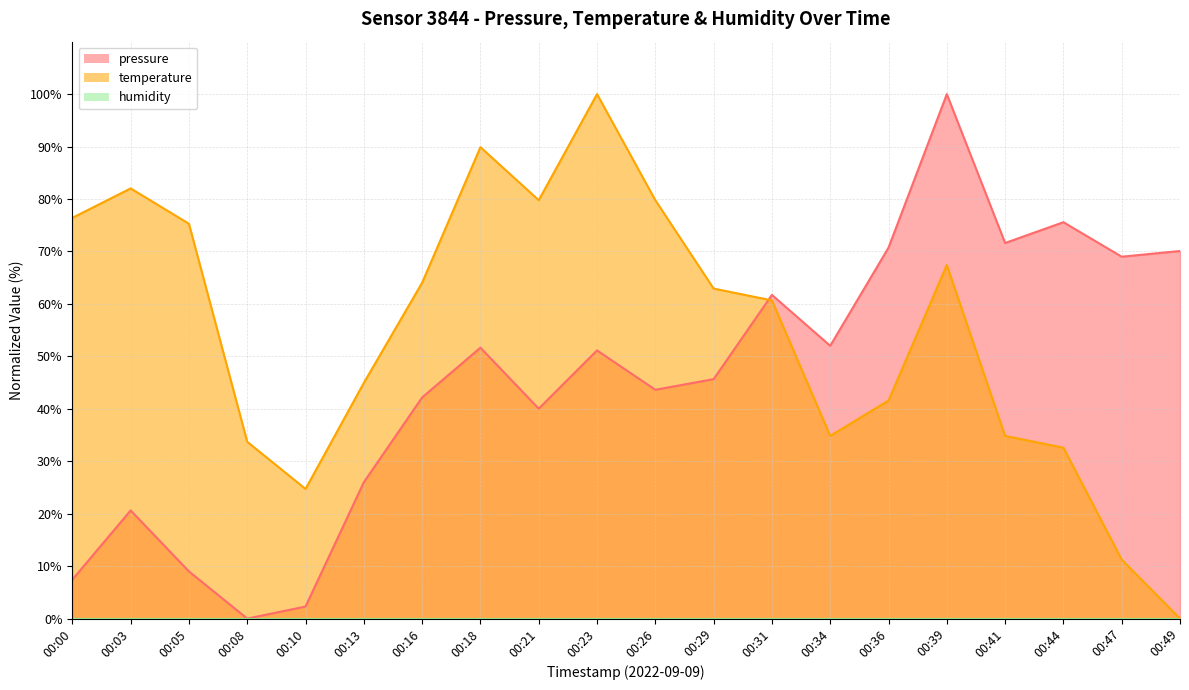

Which series has the largest total across all categories?

temperature